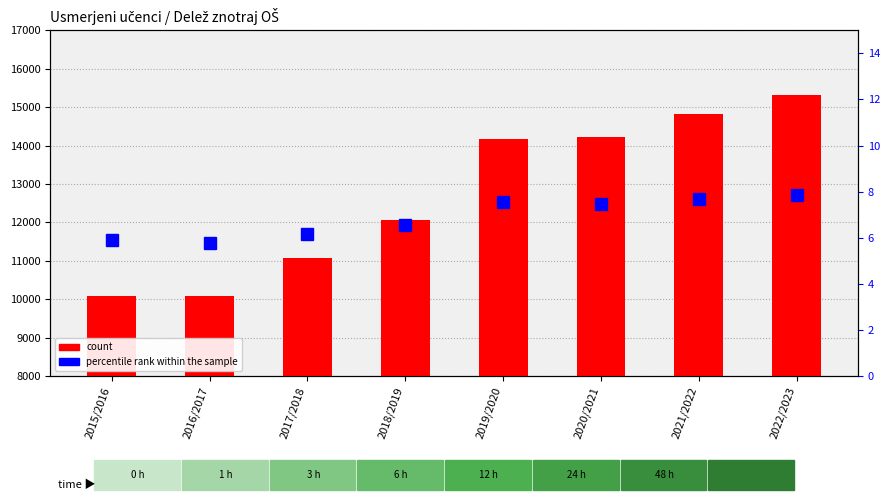

What is the difference between the maximum and minimum values in the count series?

5231.0